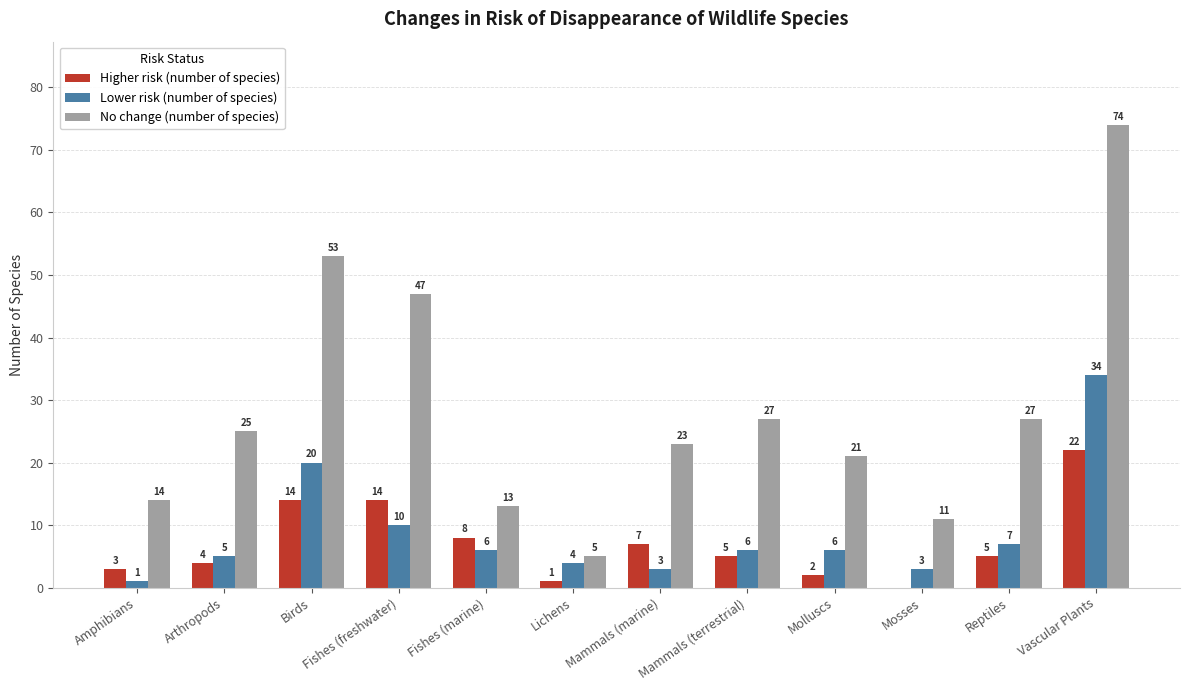

What is the total value across all series at Mosses?

14